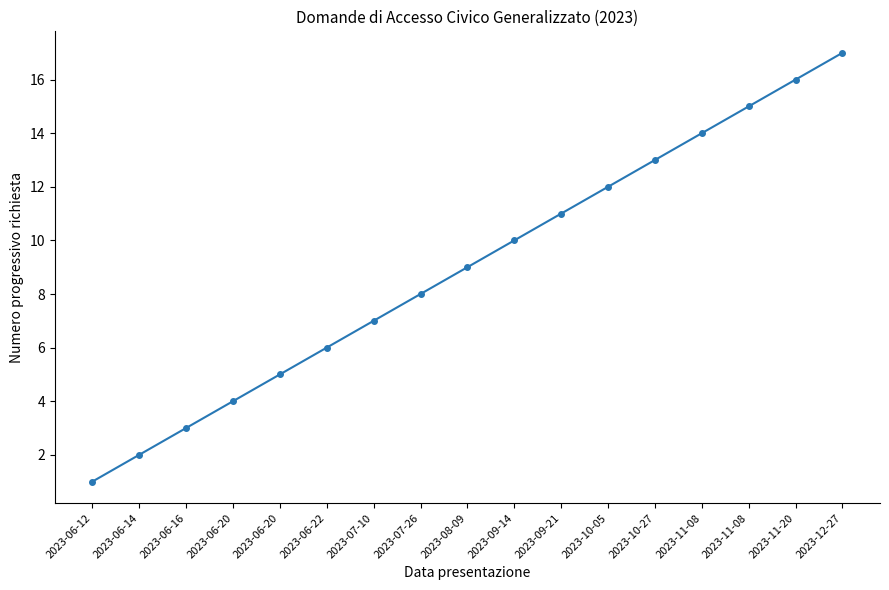

Where is the data nearest to the value 9?

2023-08-09